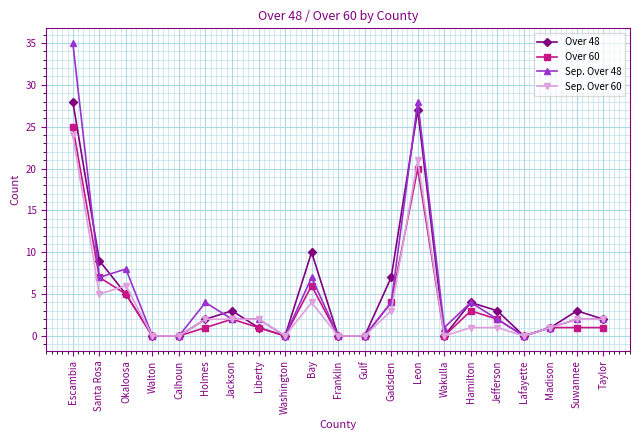

Is it true that Sep. Over 48 equals 0 at Franklin?

True